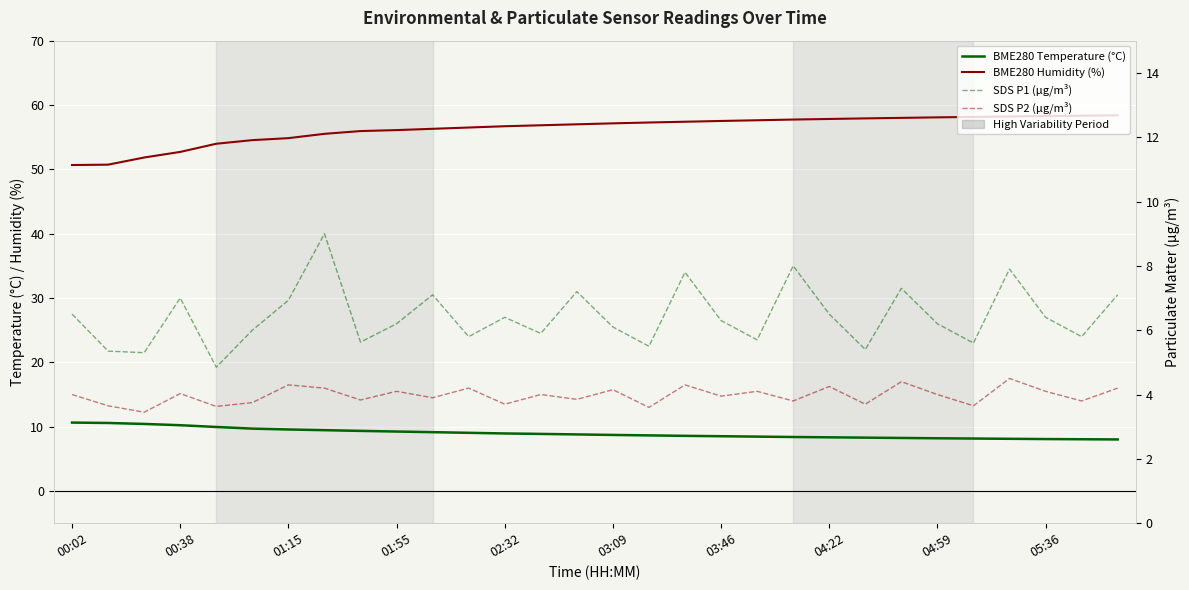

How many interior local valleys does the SDS P1 (µg/m³) series have?

10